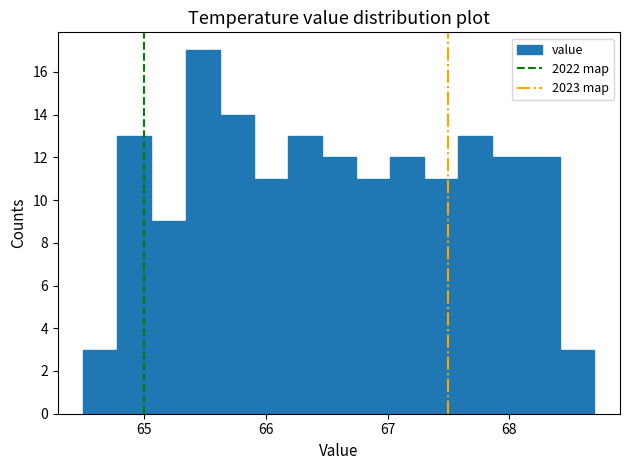

Read against the x-axis, roughly where is the centre of the tallest bar?

65.5